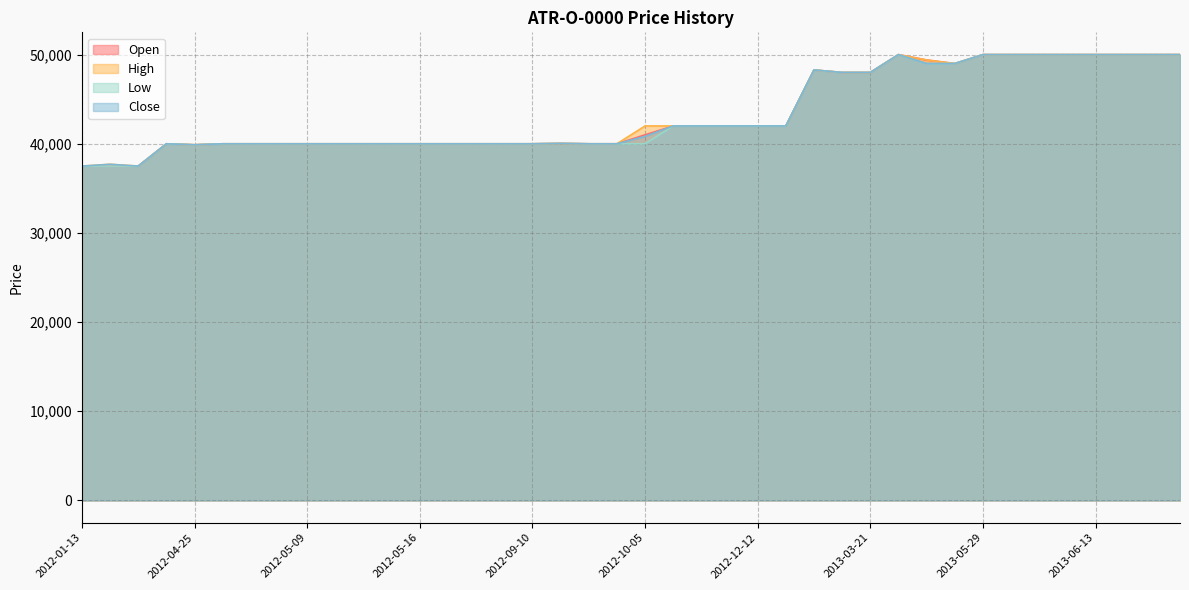

Which label corresponds to the largest value in the chart?

2013-04-01